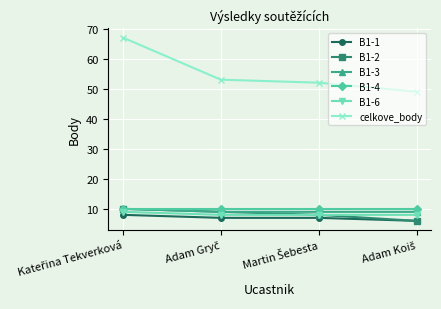

Which series has the largest total across all categories?

celkove_body